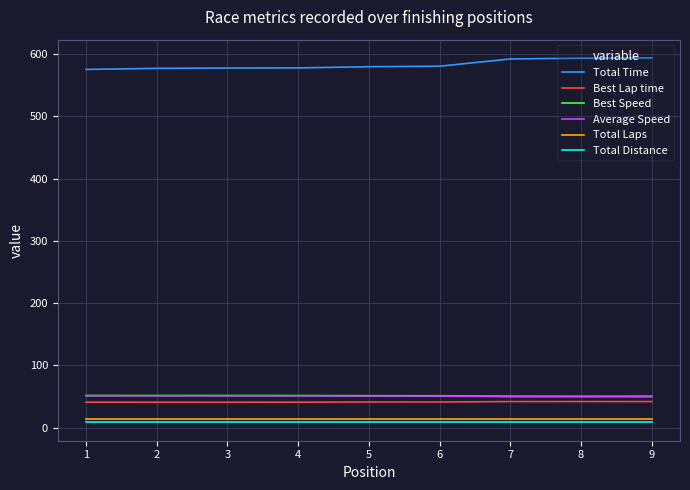

Does the chart display data point markers on the line(s)?

No